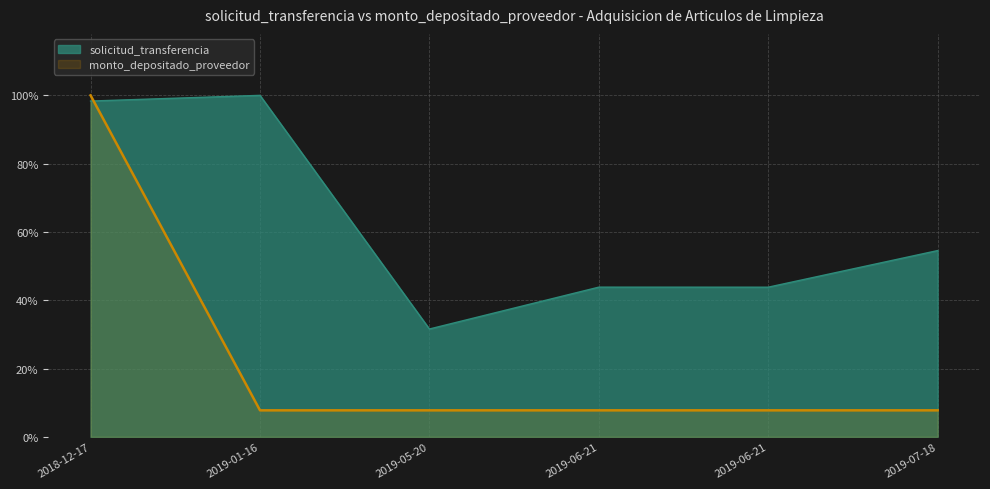

True or false: monto_depositado_proveedor and solicitud_transferencia cross at least once.

True